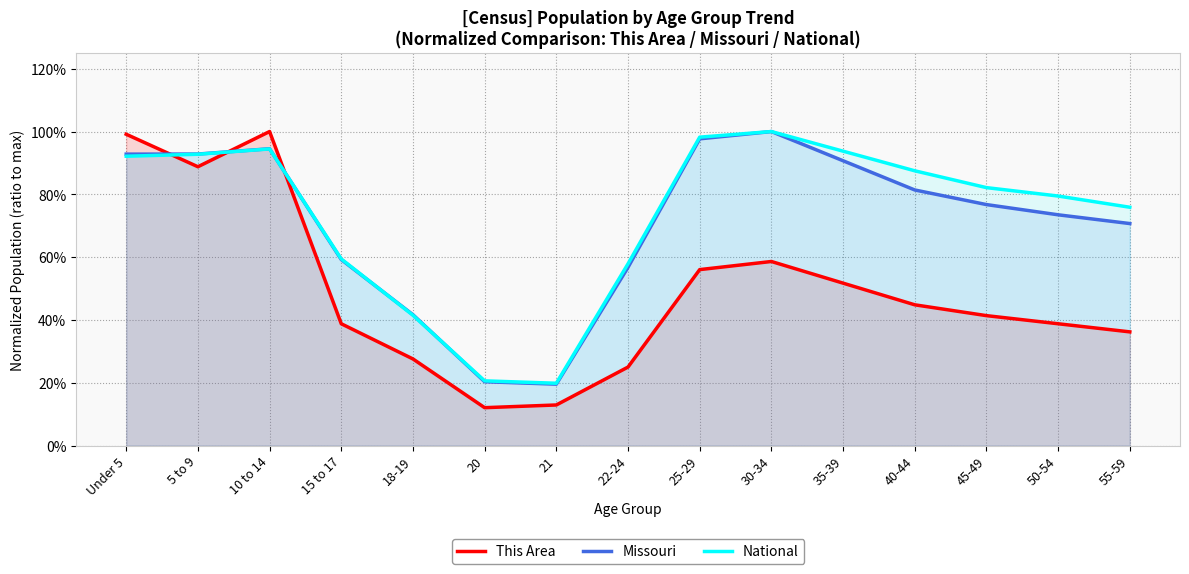

What is the maximum value shown in the chart?

1.0